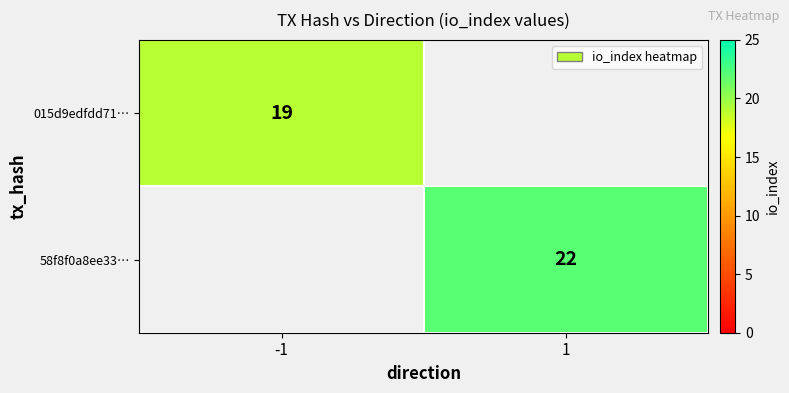

Is the value of 58f8f0a8ee33… at 1 greater than the value of 015d9edfdd71… at -1?

Yes